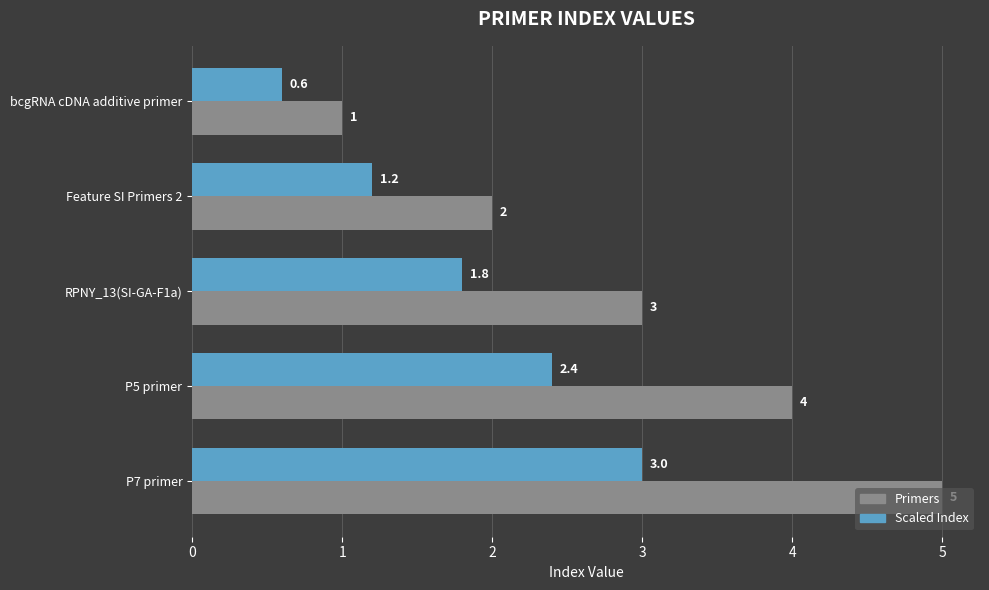

What is the sum of all Primers values?

15.0